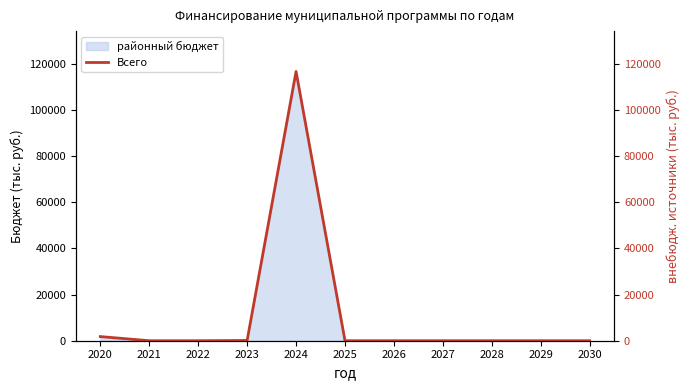

The value of районный бюджет at 2025 is 38404.3. True or false?

False